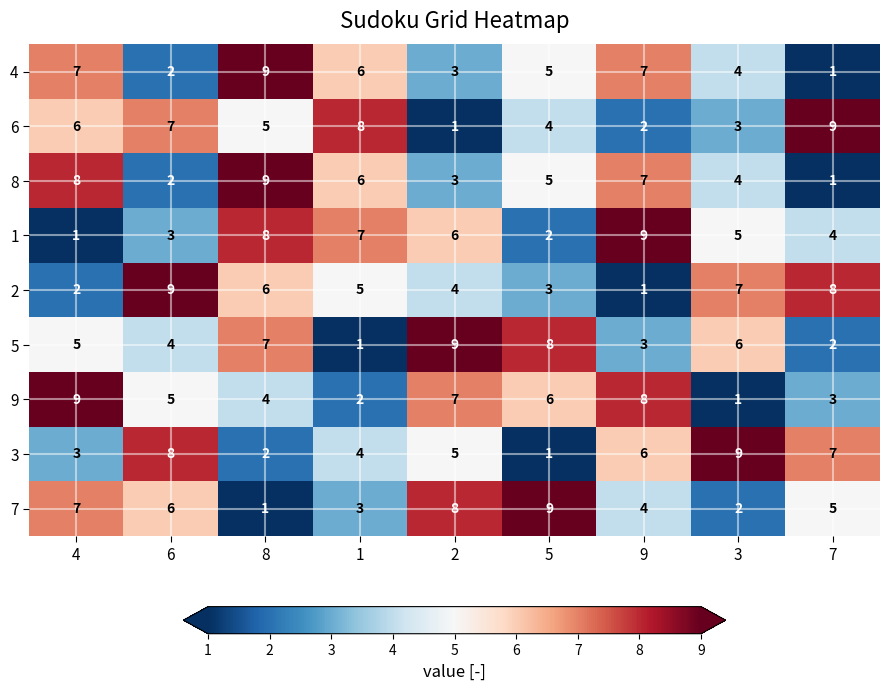

The value of 4 at 2 is 3. True or false?

True